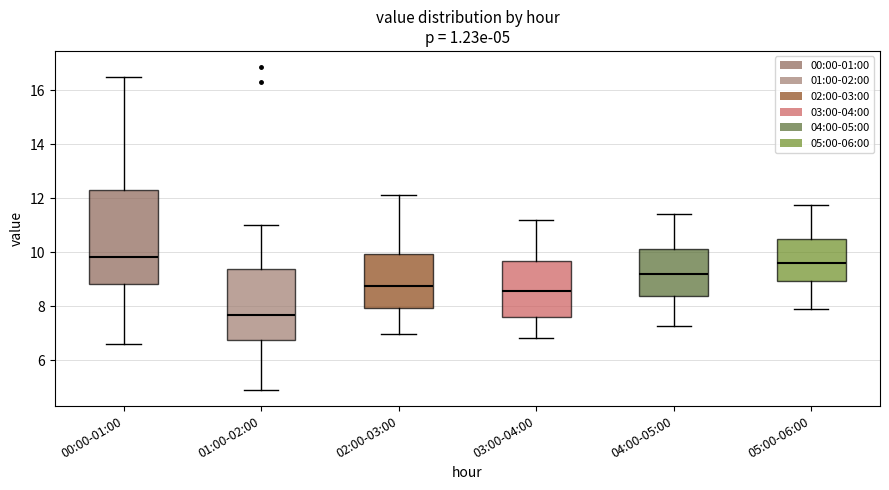

Which box is the tallest, from its lower edge to its upper edge?

00:00-01:00